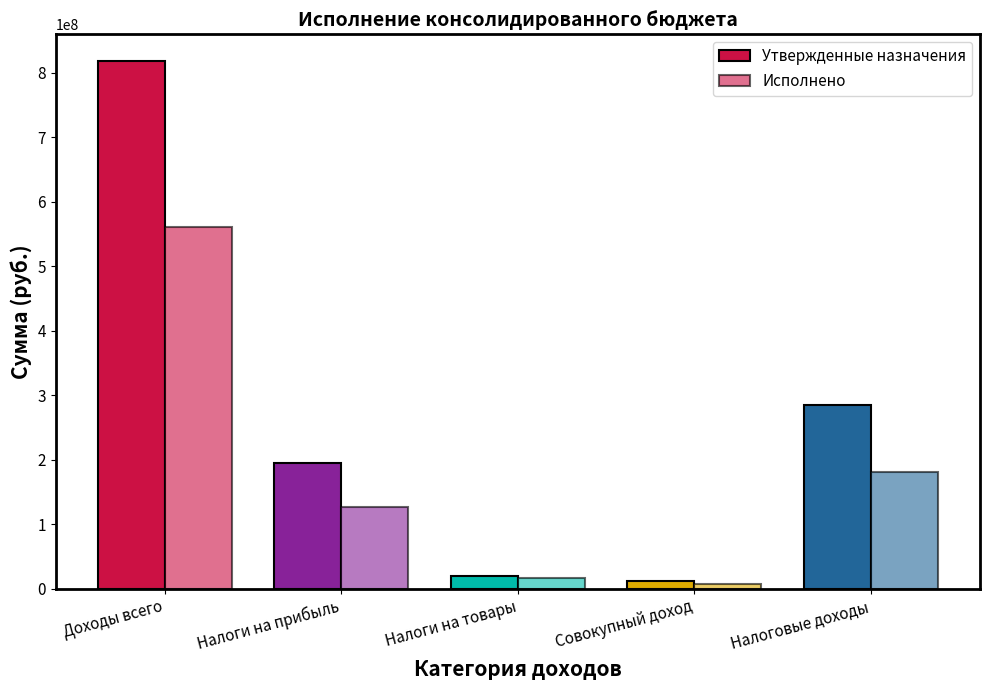

What position from the left is Совокупный доход?

4